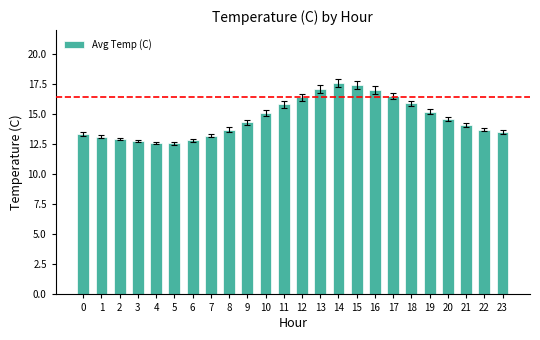

Reading left to right, list all the values displayed in this chart.

0=13.3	1=13.1	2=12.9	3=12.8	4=12.6	5=12.6	6=12.8	7=13.2	8=13.7	9=14.3	10=15.1	11=15.8	12=16.4	13=17.1	14=17.6	15=17.4	16=17.0	17=16.5	18=15.9	19=15.2	20=14.6	21=14.1	22=13.7	23=13.5